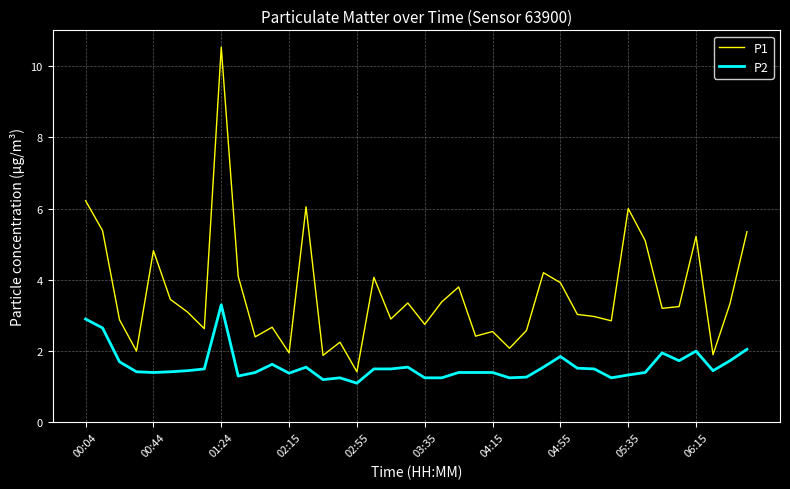

What is the minimum value for P2?

1.1